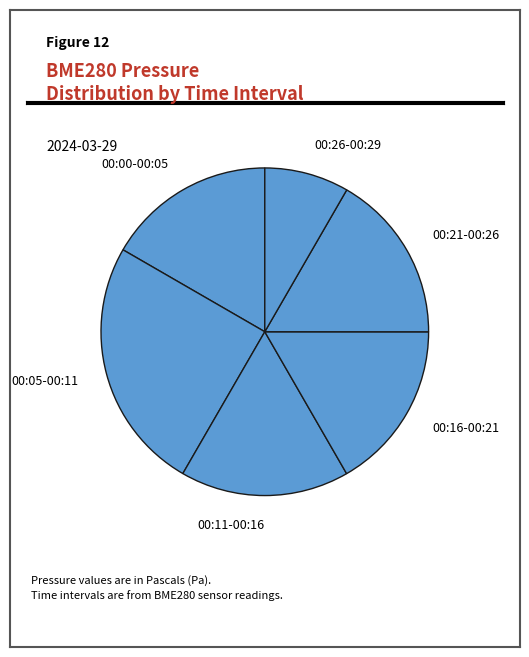

Combined, do 00:21-00:26 and 00:00-00:05 account for over 50%?

No